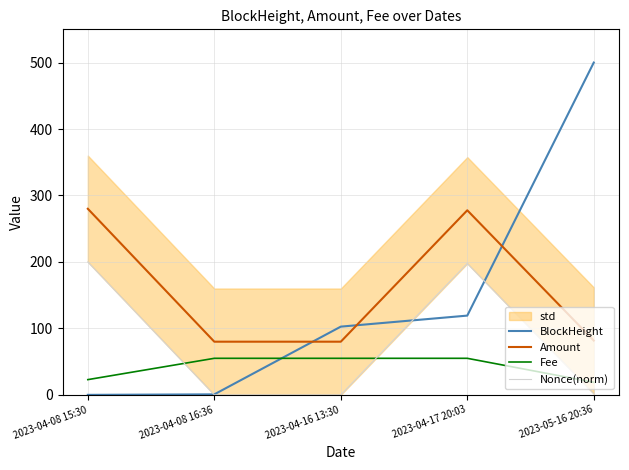

Does the chart have visible grid lines?

Yes